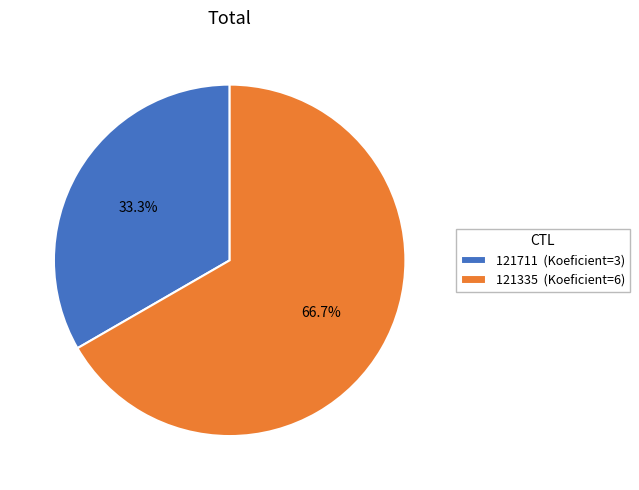

What percentage is the 121335 slice, to the nearest percent?

67%